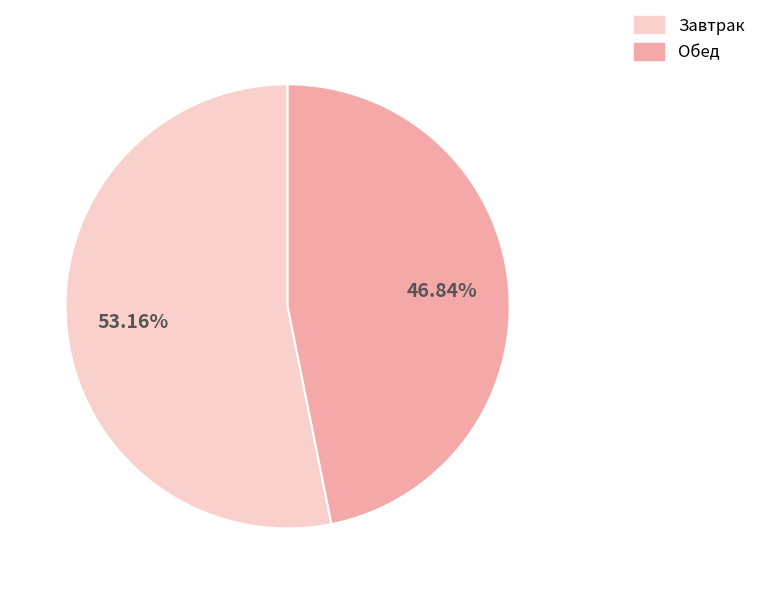

What is the ratio of the value at Завтрак to the value at Обед?

1.1